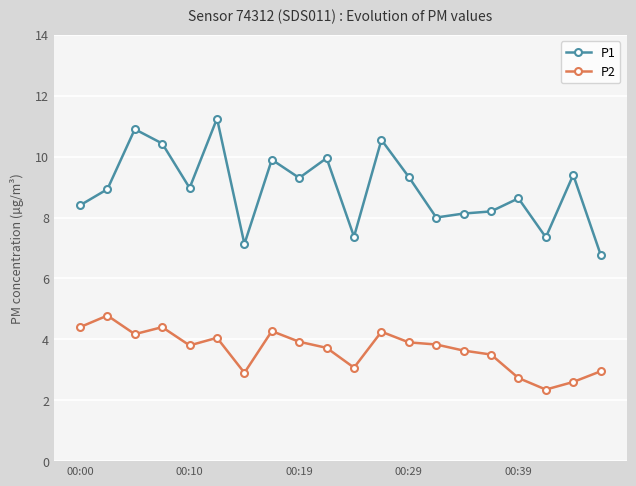

Rank the series by their maximum value, from highest to lowest.

P1, P2